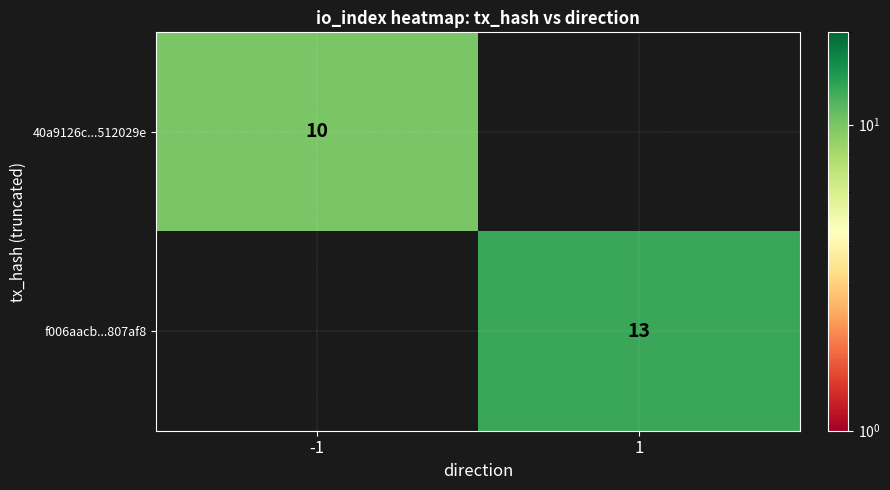

Is the value of 40a9126c...512029e at -1 greater than the value of f006aacb...807af8 at 1?

No